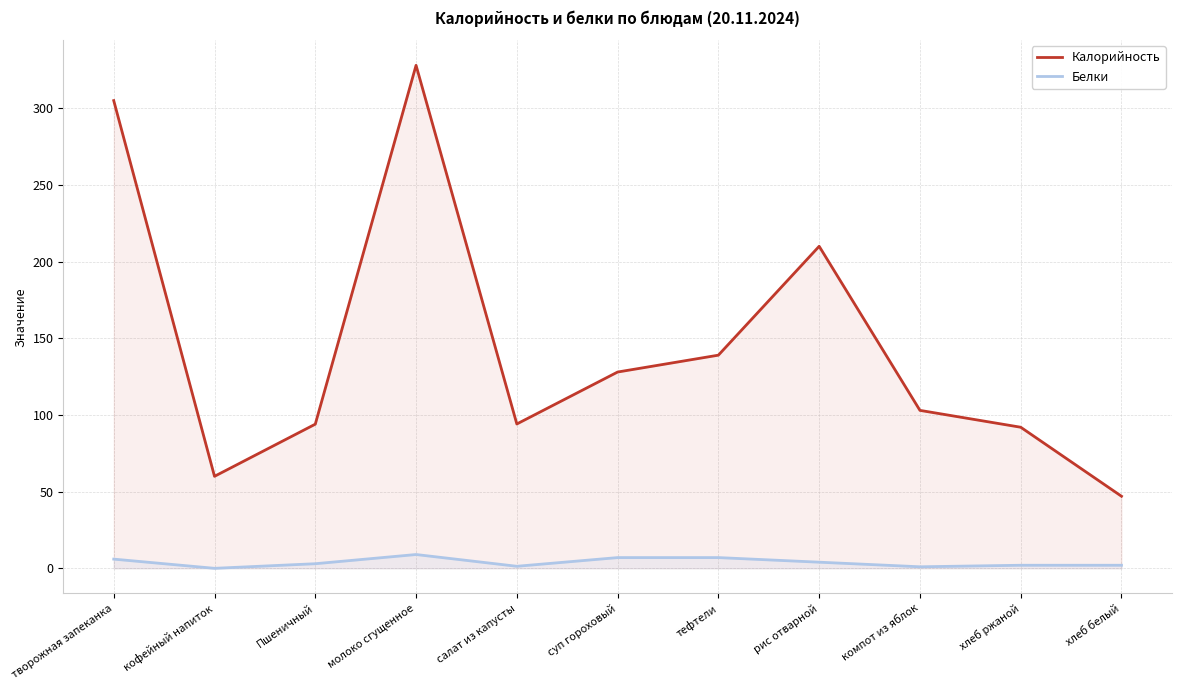

Which category has the highest value across all series?

молоко сгущенное